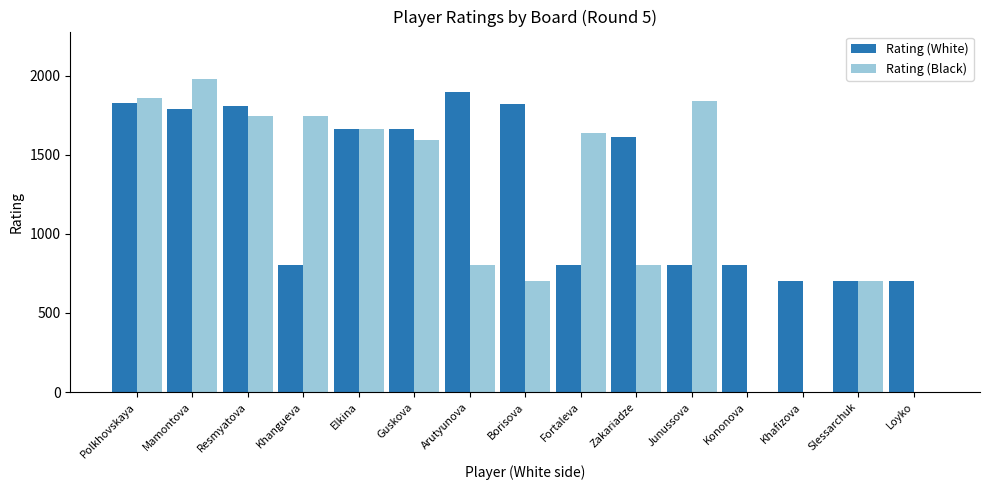

Between Mamontova and Junussova, which series saw the biggest shift?

Rating (White)